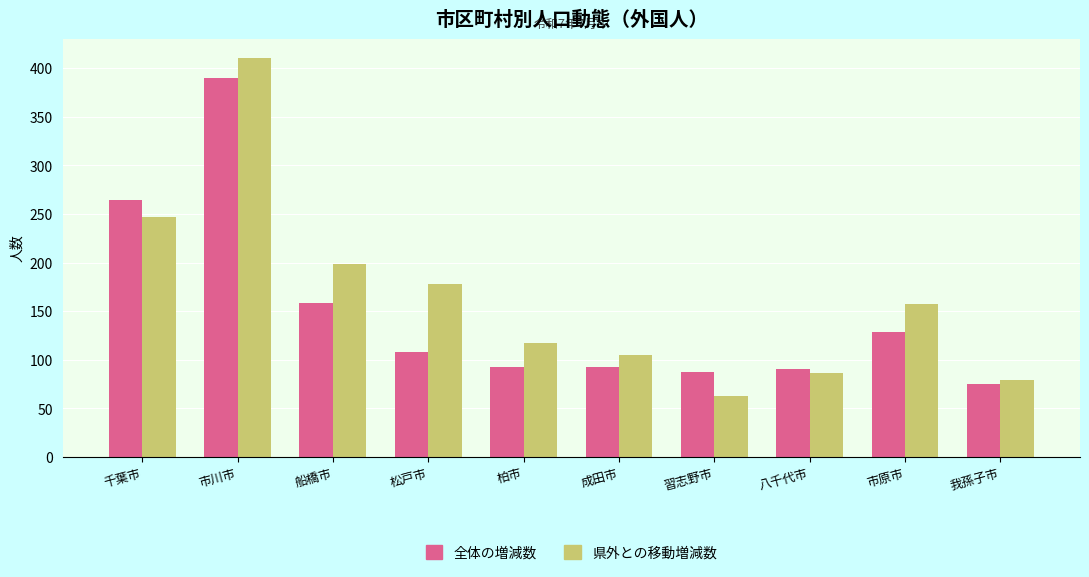

At which category is the sum across all series the highest?

市川市